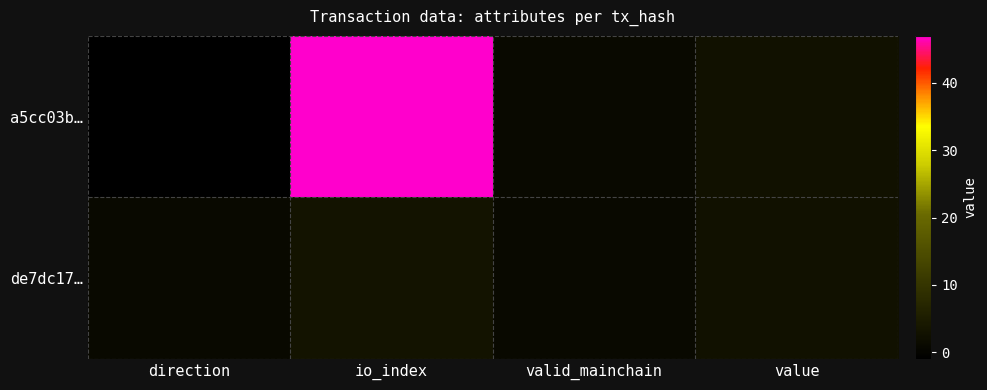

Which series has the largest range (max minus min)?

a5cc03b…